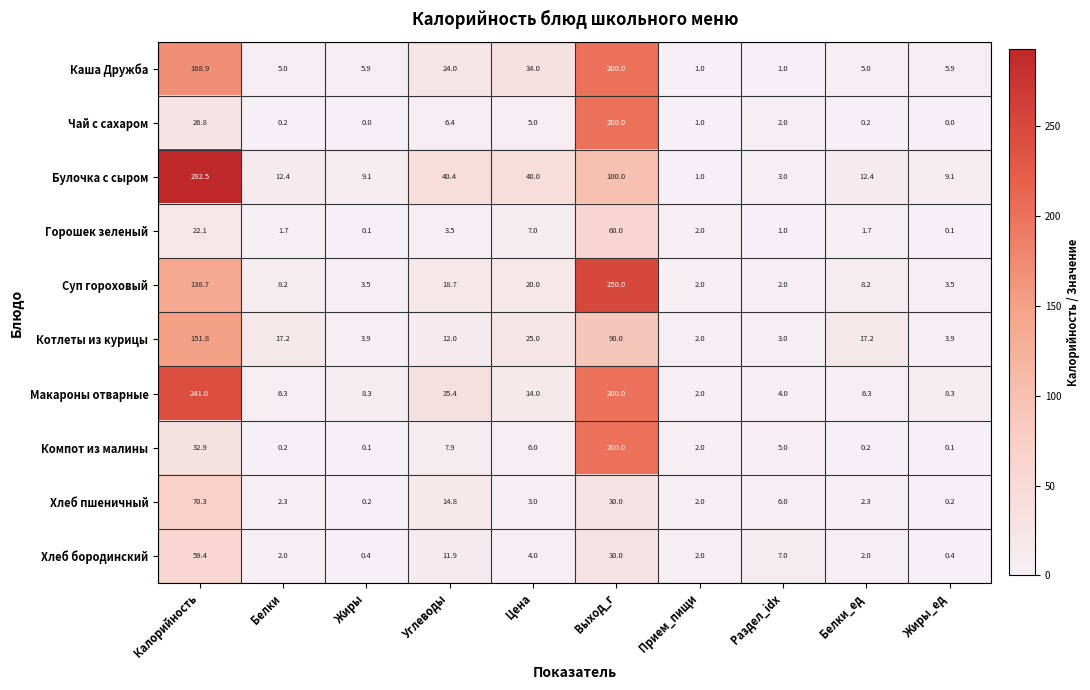

What is the greatest value displayed?

292.5